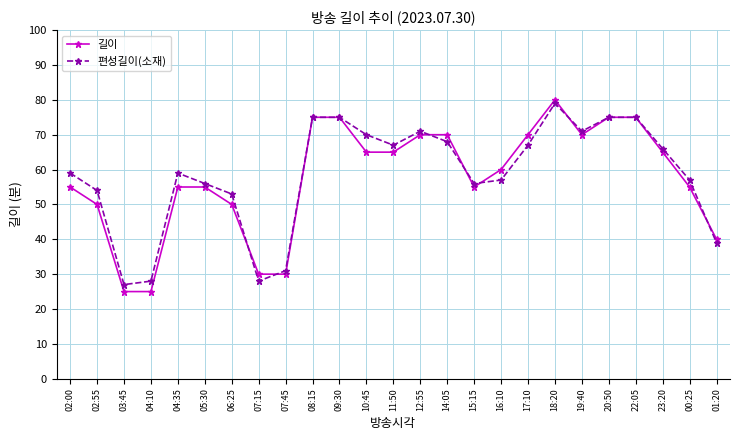

What is the sum of the 편성길이(소재) values at 18:20 and 08:15?

154